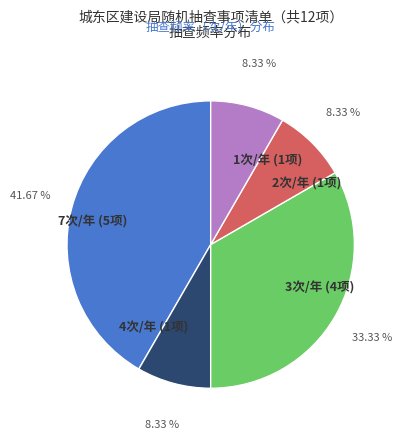

What is the ratio of the value at 1次/年 (1项) to the value at 4次/年 (1项)?

1.0